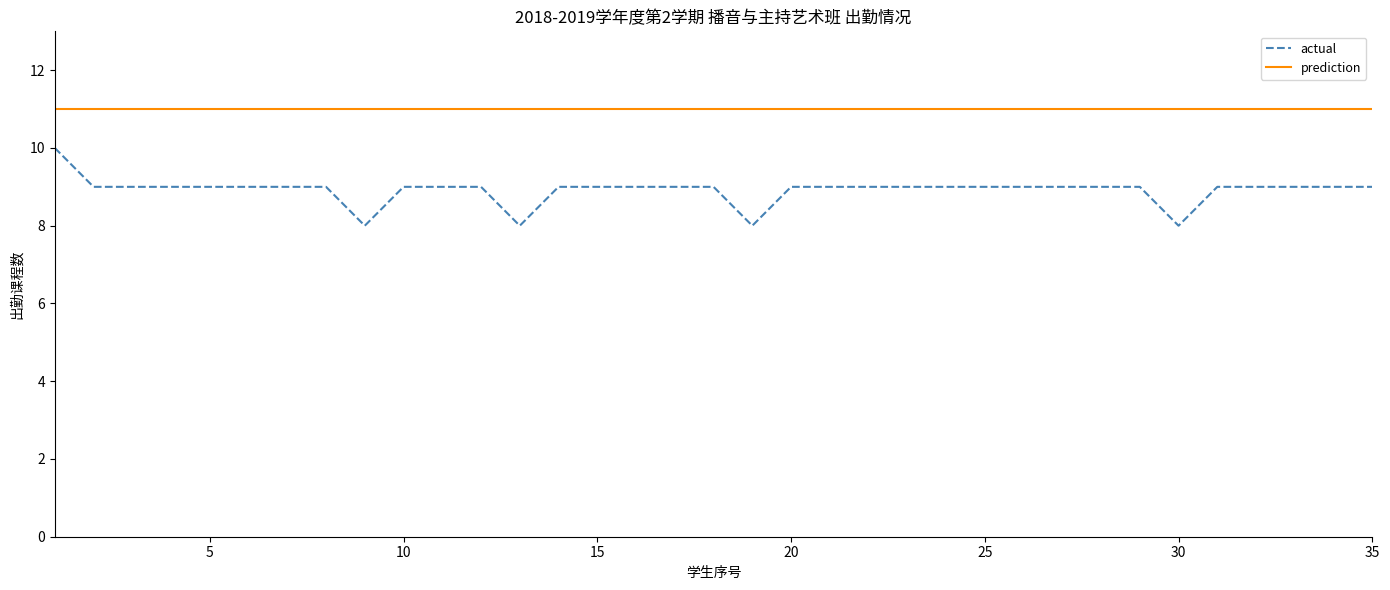

Count the actual values in the range 9 to 10.

31